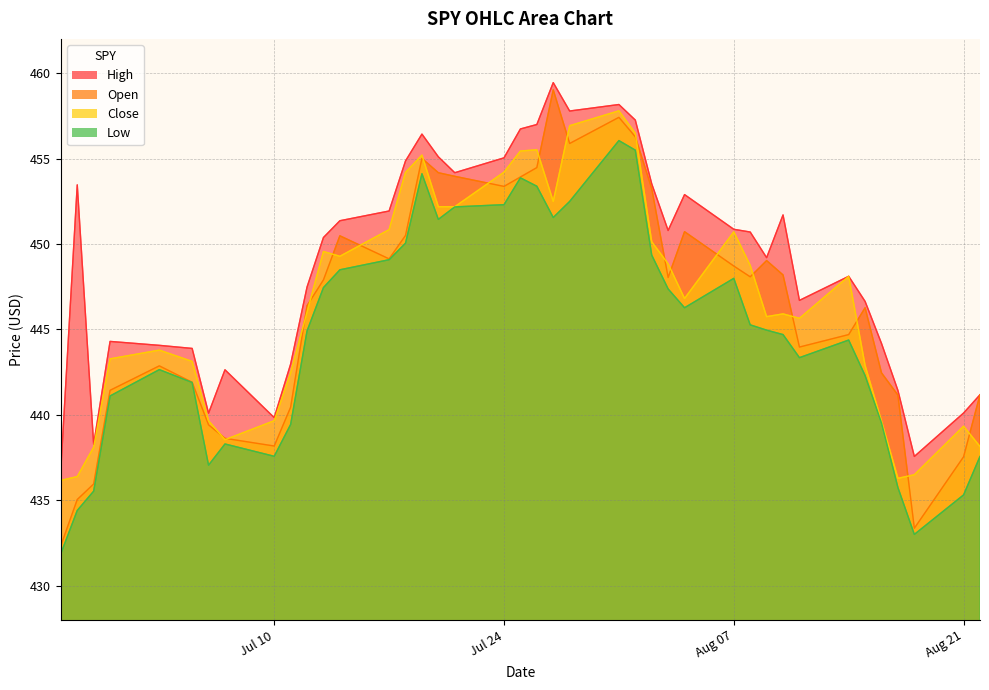

True or false: High and Low cross at least once.

False